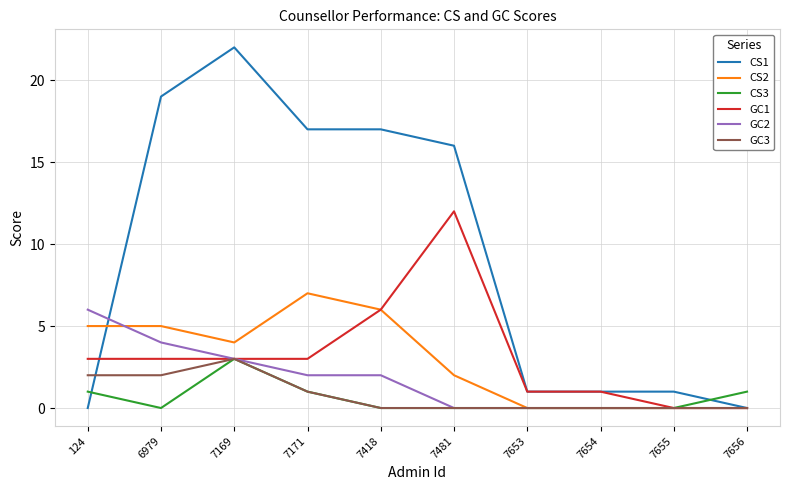

Count the number of categories in the chart.

10